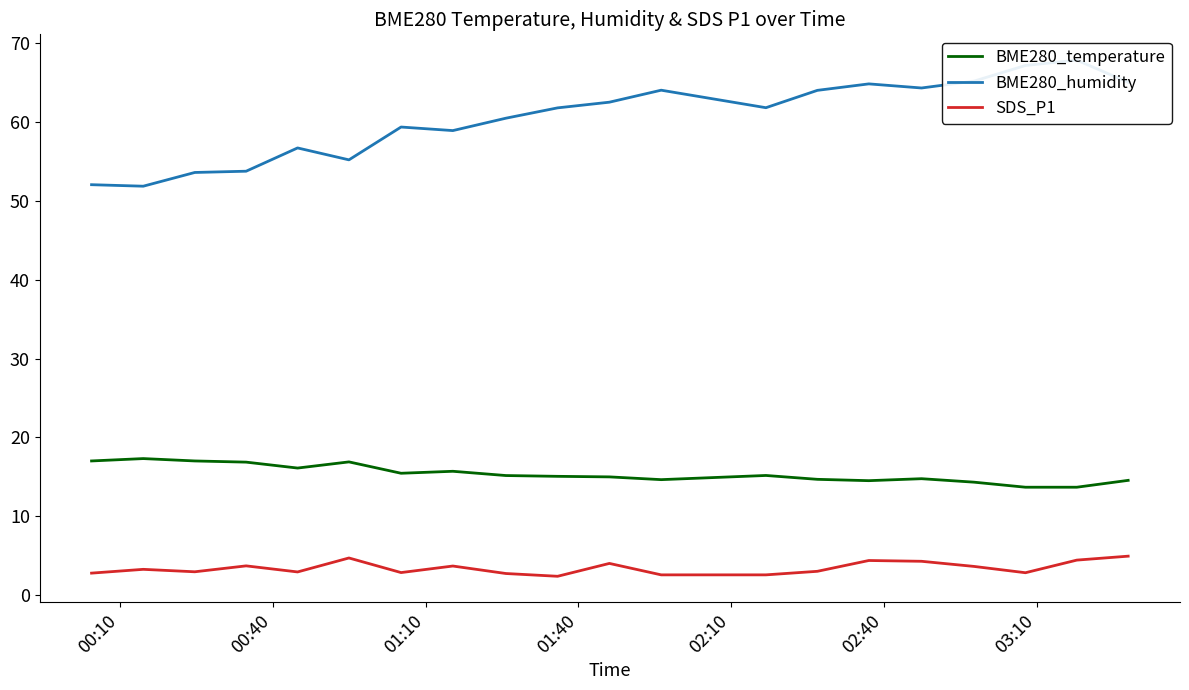

What is the minimum value for BME280_temperature?

13.7